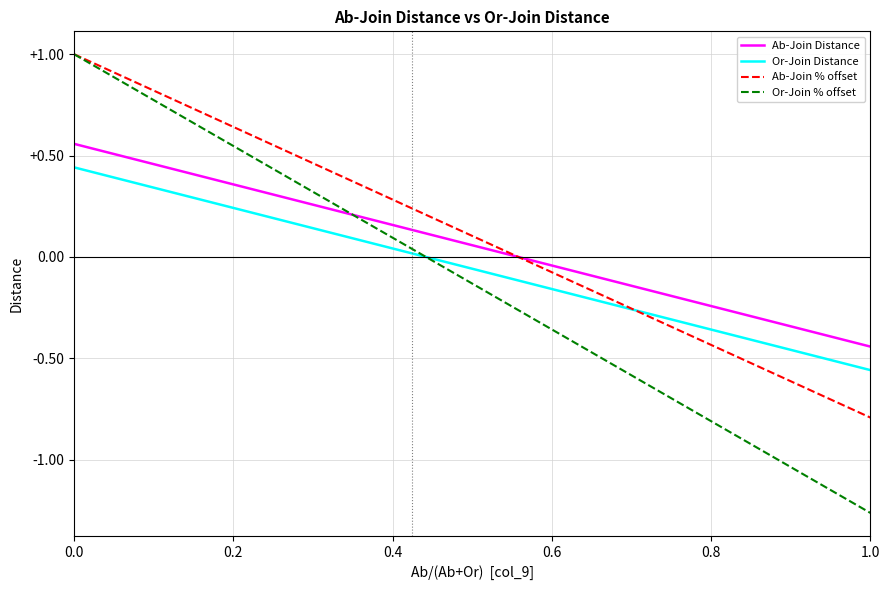

What is the maximum value for Or-Join % offset?

1.0